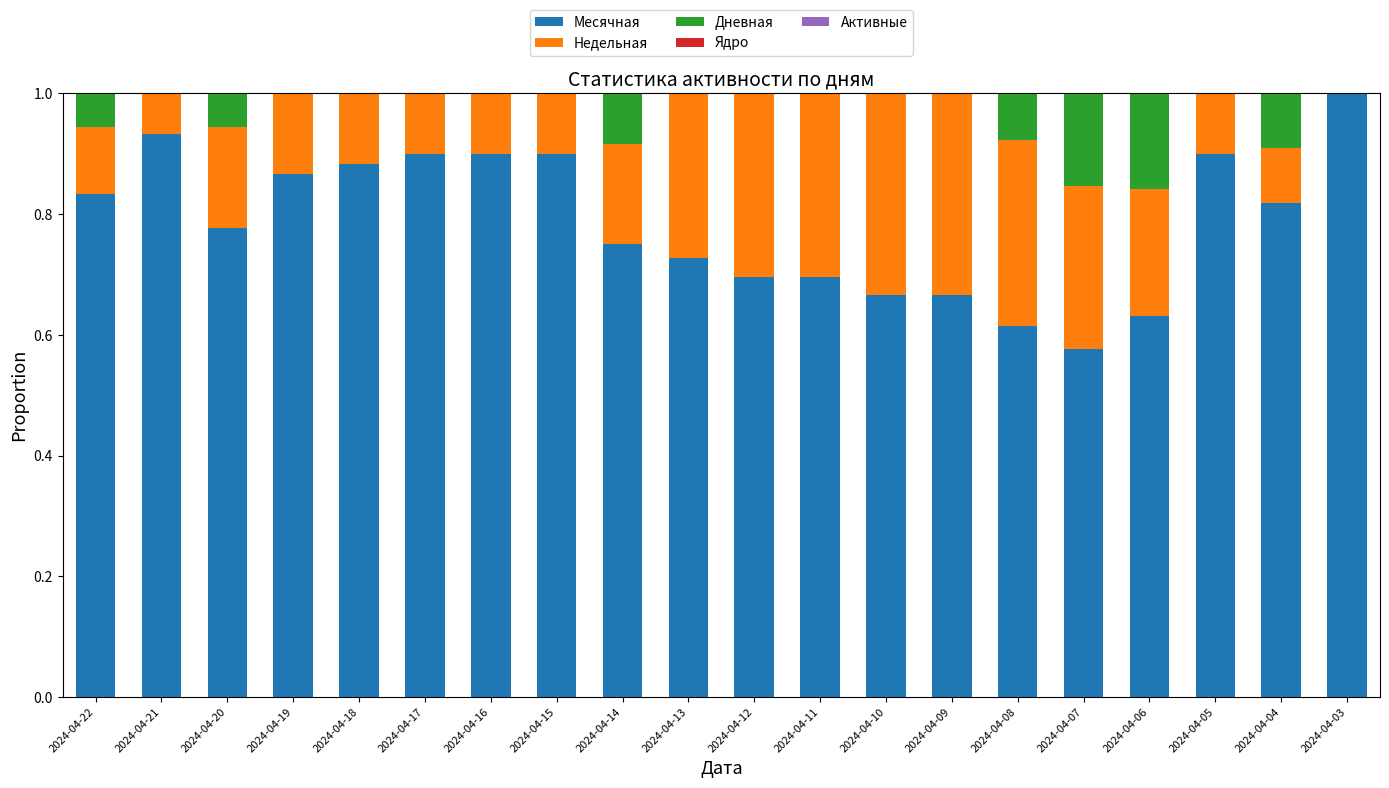

What is the highest value of the Месячная series?

1.0